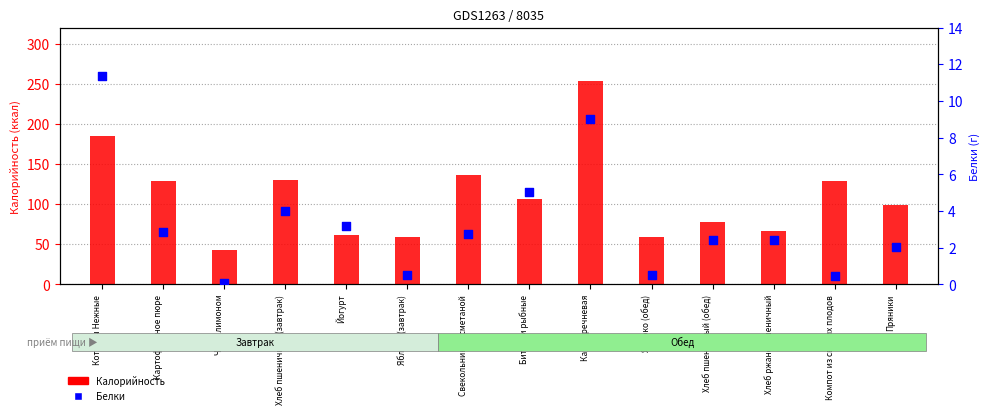

Is the value of Белки at Каша гречневая greater than the value of Калорийность at Хлеб пшеничный (обед)?

No